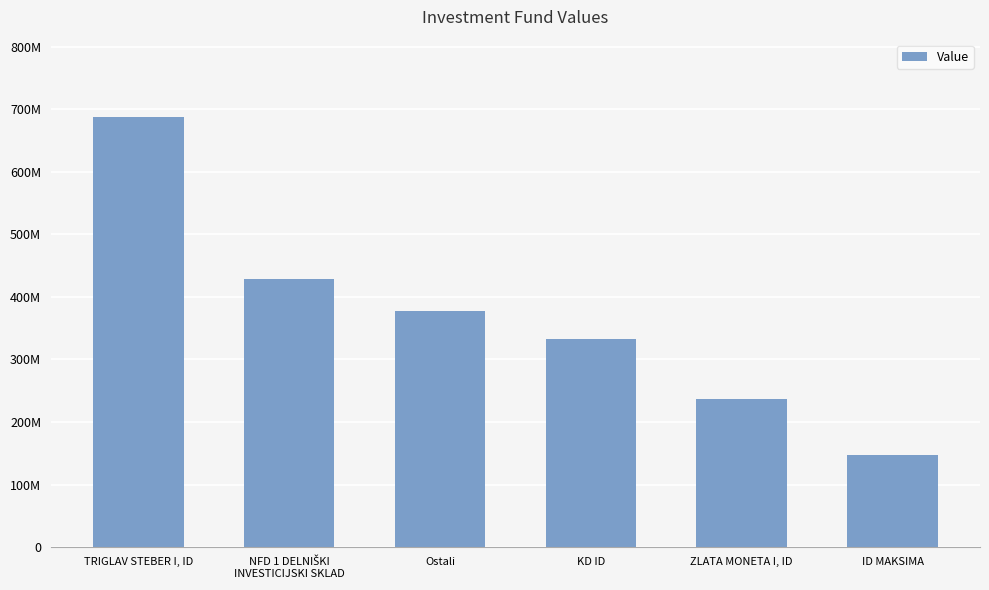

Is it true that the value at ZLATA MONETA I, ID is 353393482.9?

False